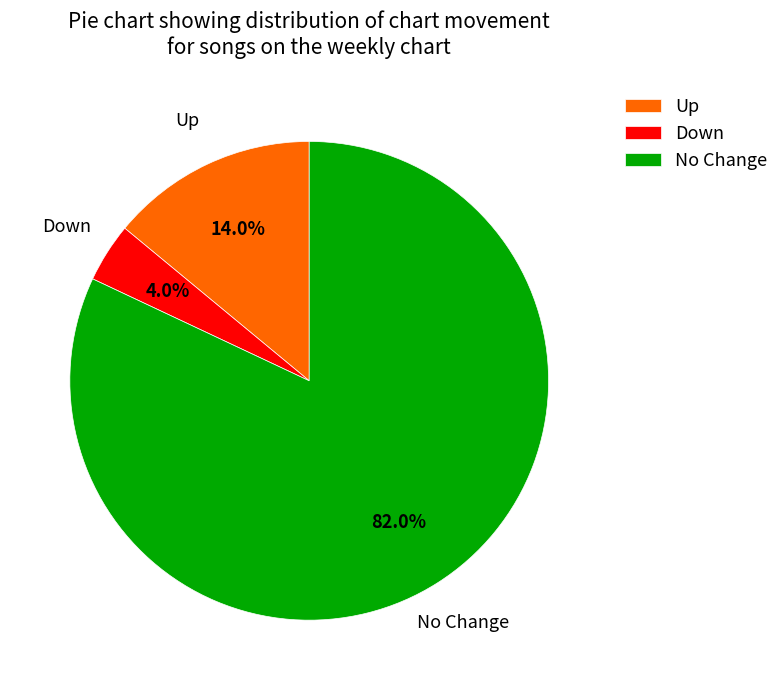

What is the largest slice in the pie chart?

No Change